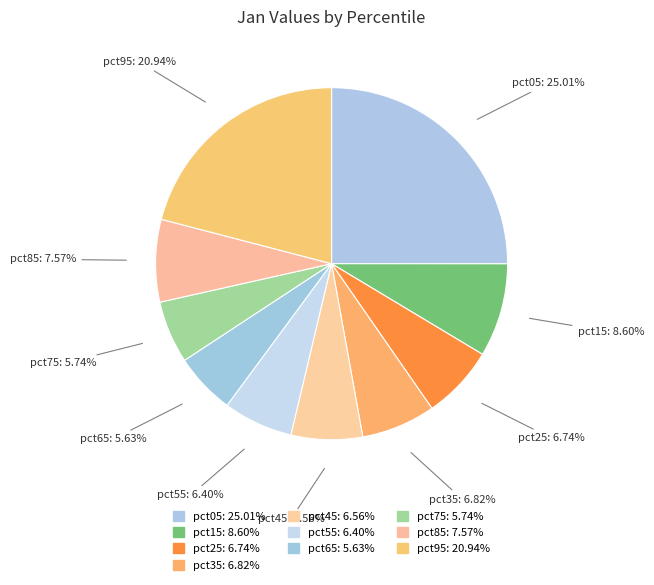

What percentage is NOT represented by pct95?

79.1%